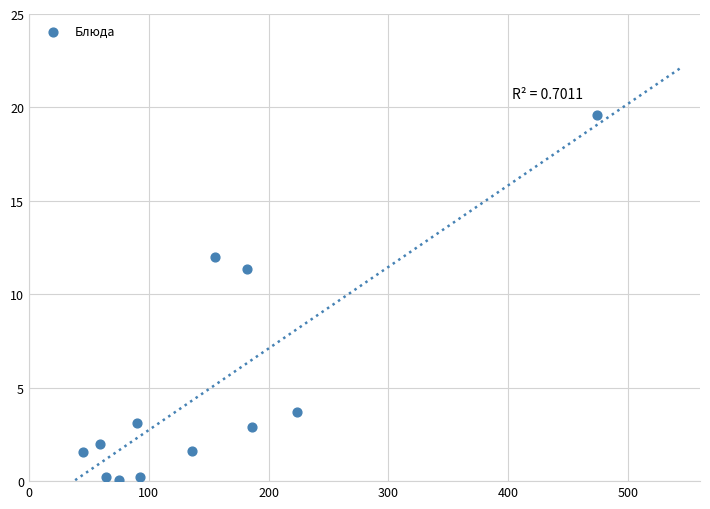

What is the range of X values (max minus min)?

429.3